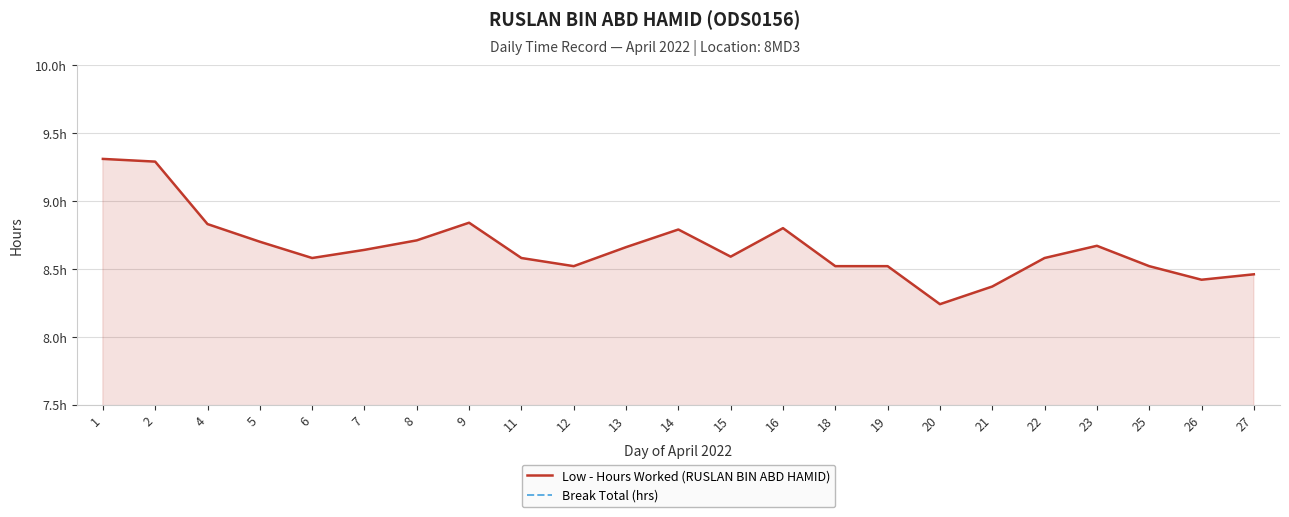

Does the chart display data point markers on the line(s)?

No